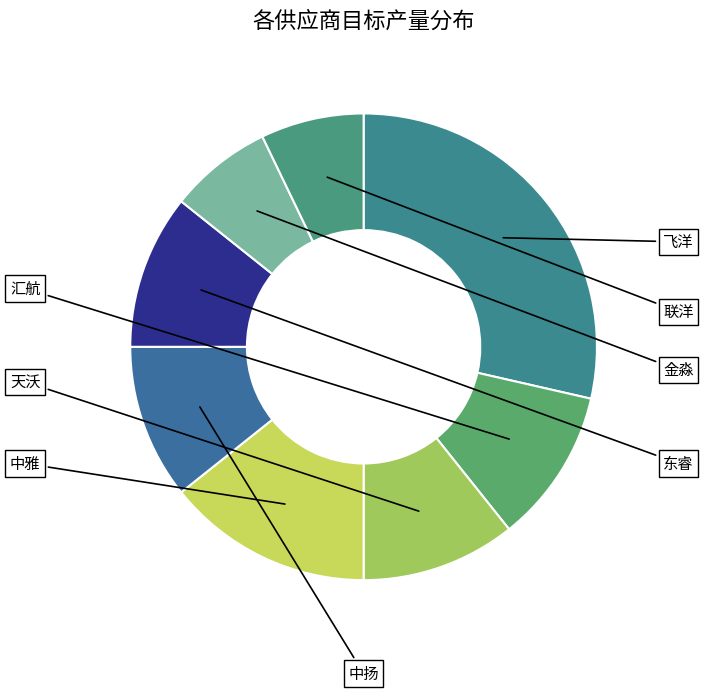

To the nearest percent, what percentage of the pie is 中扬?

11%